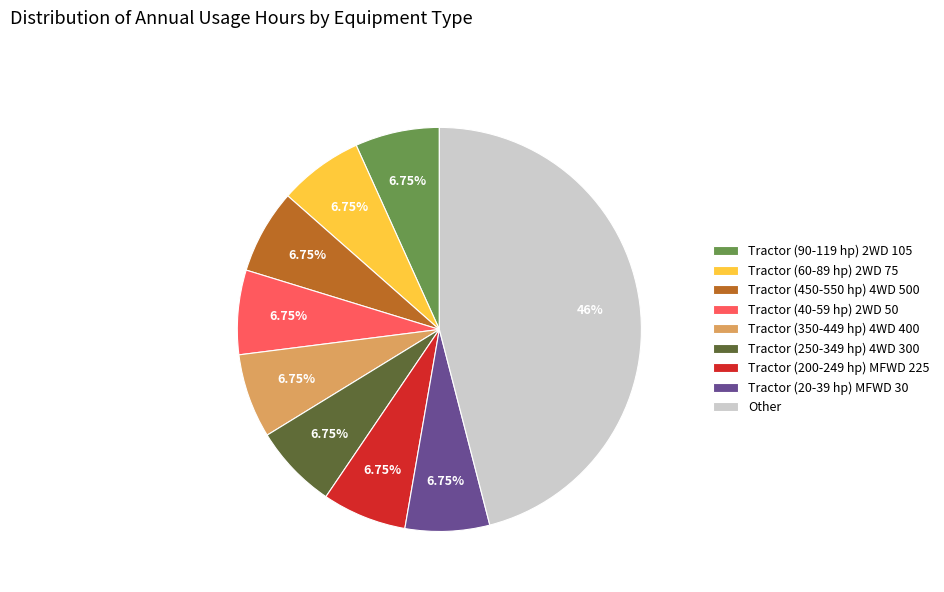

Which category has the biggest portion of the pie?

Other